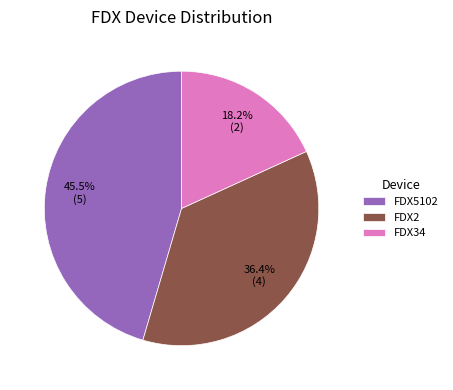

What is the largest slice in the pie chart?

FDX5102